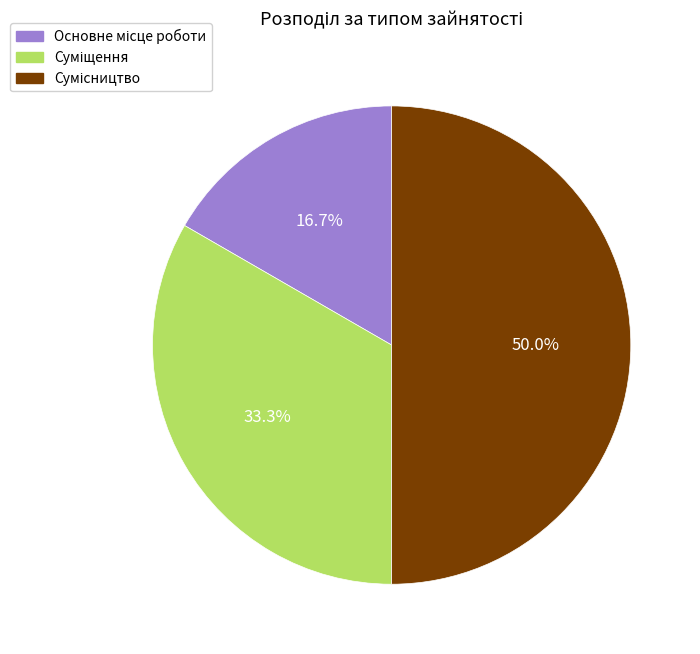

Is there any slice that represents more than half of the pie?

No